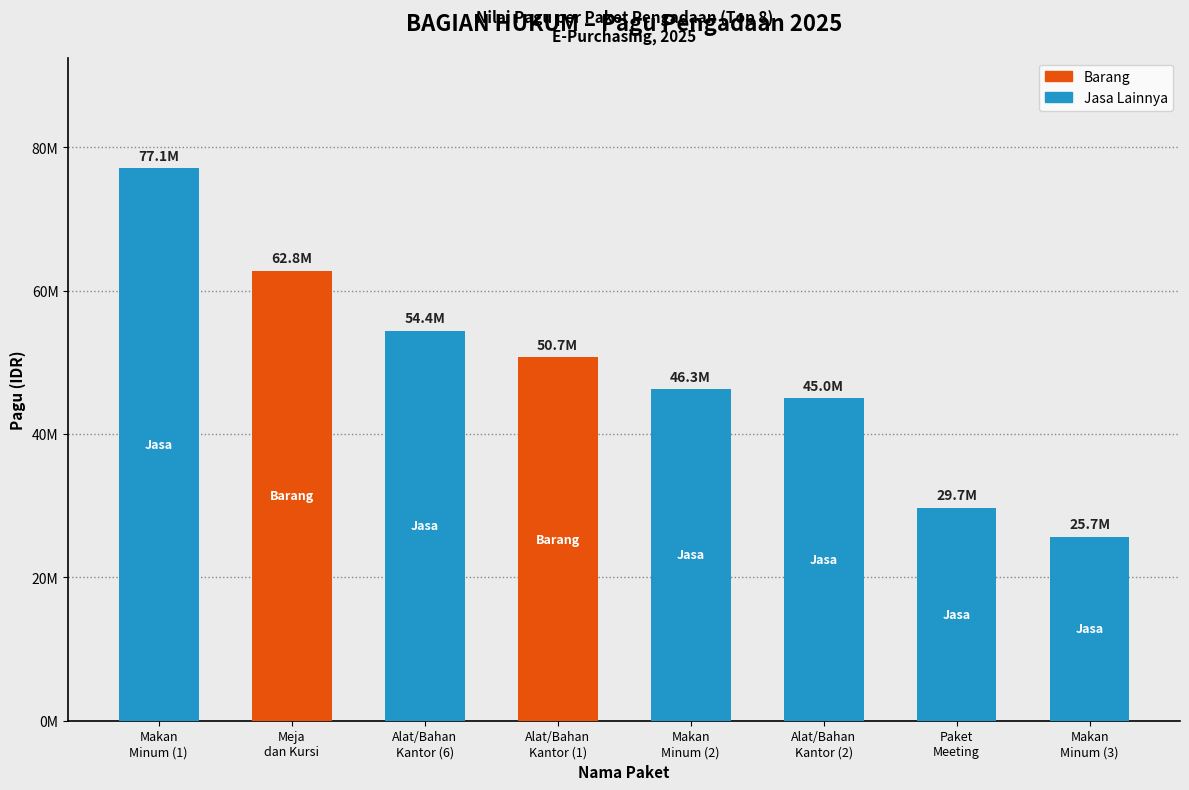

How many data points are above 25700000?

7